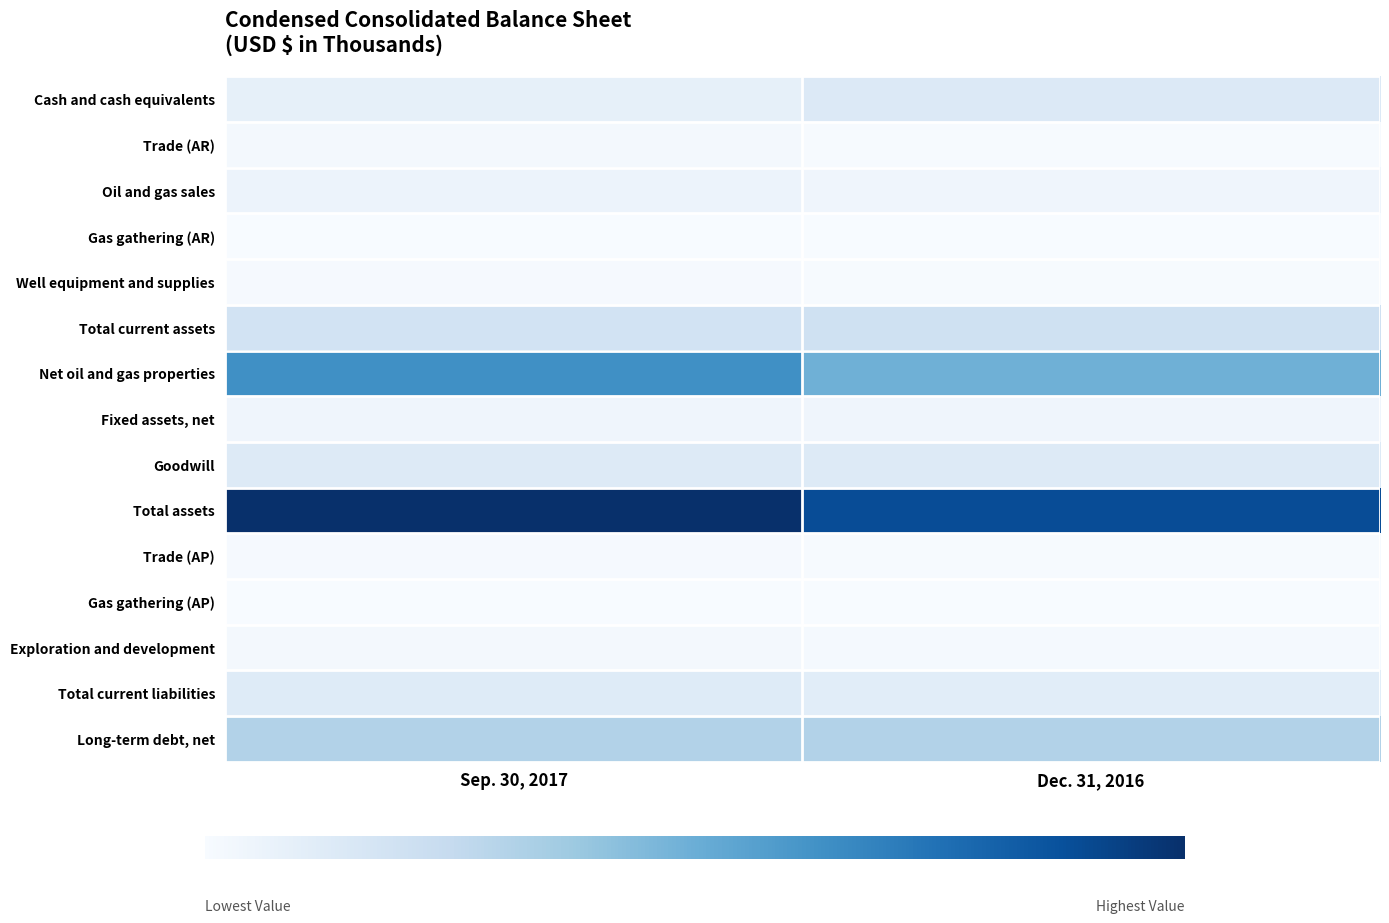

Which series has the largest total across all categories?

Total assets